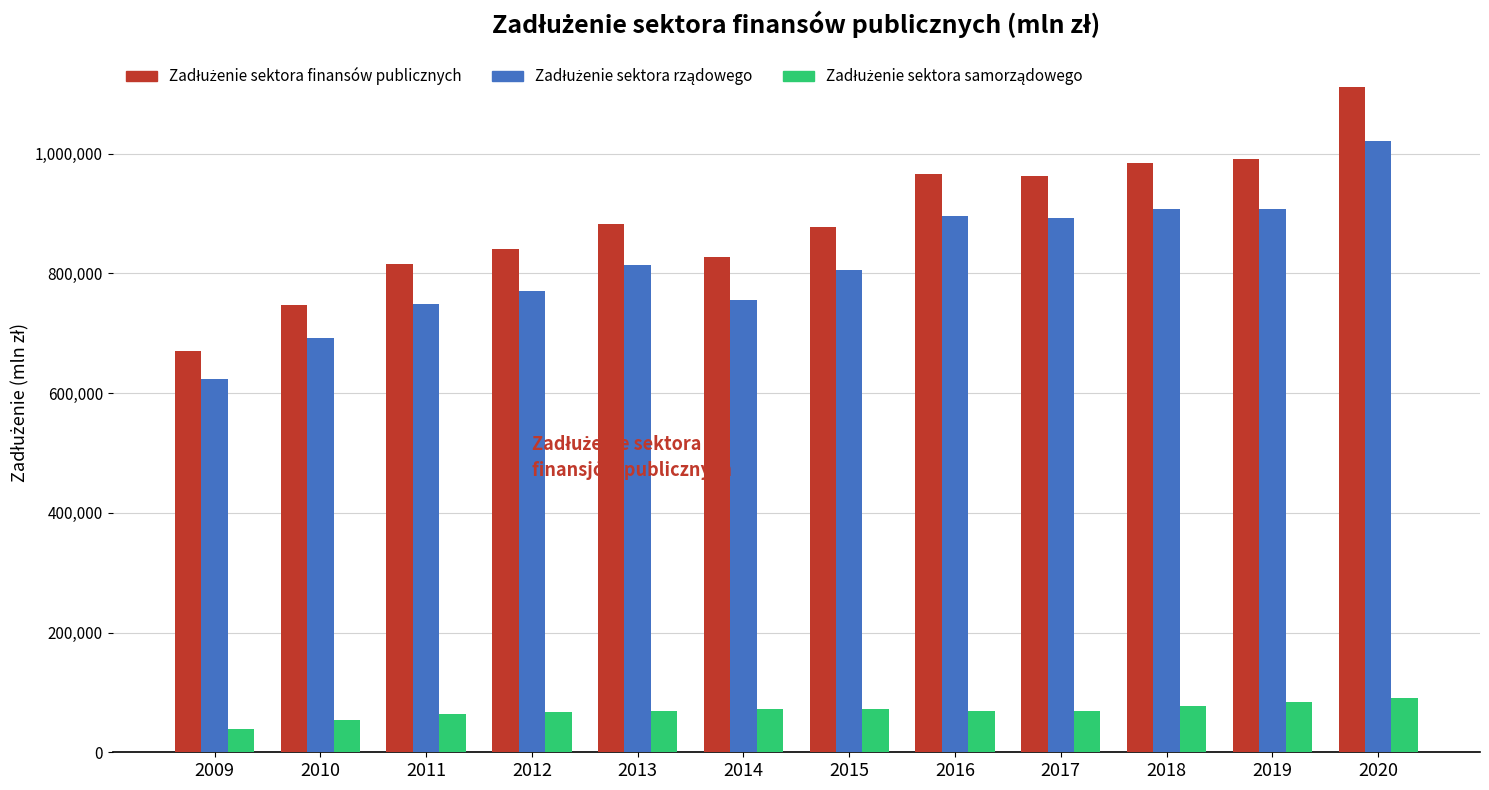

At which category is the sum across all series the highest?

2020